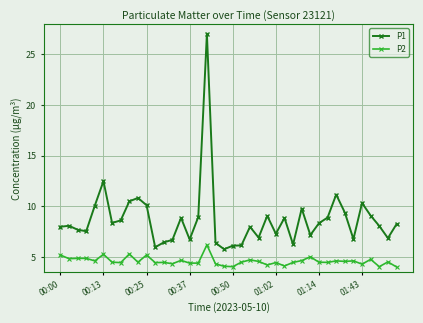

What are all the series names shown in the legend?

P1, P2